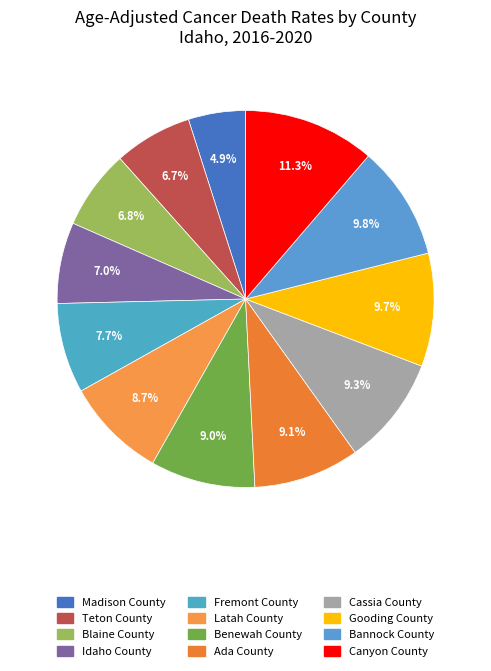

Which slice is the largest?

Canyon County